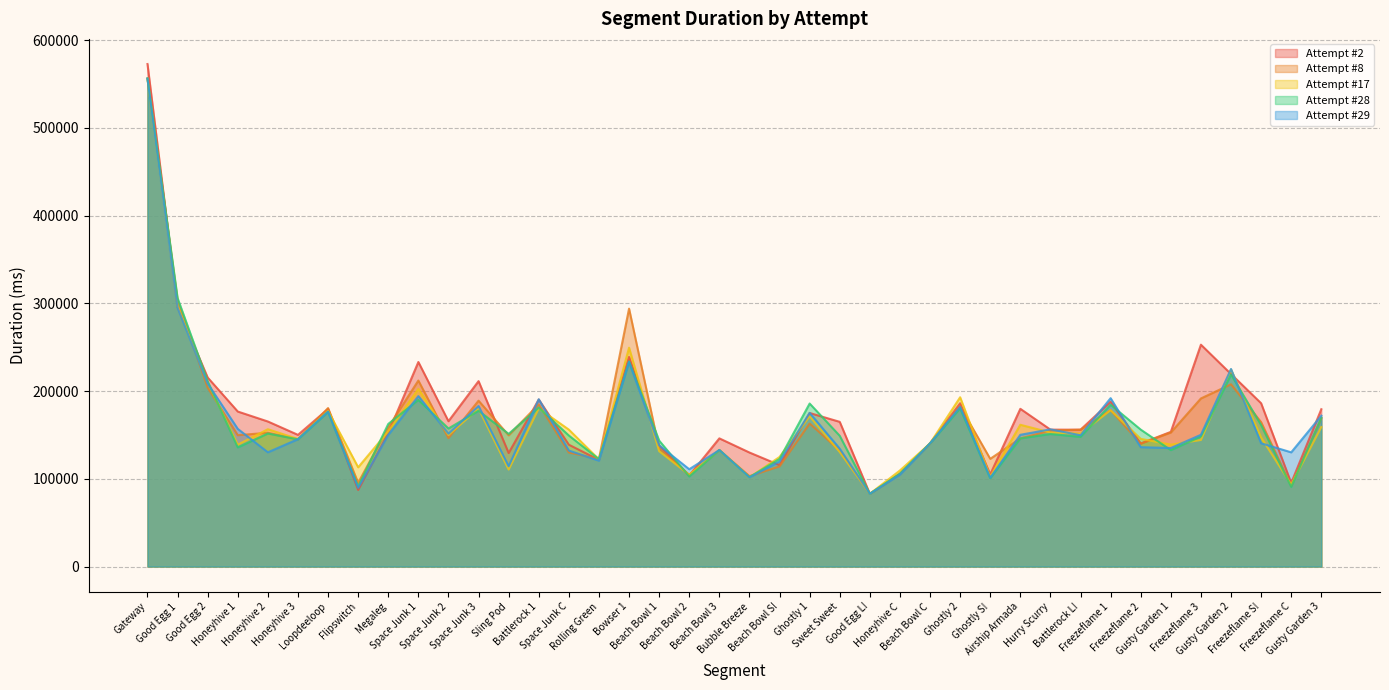

How many intersections are there between Attempt #2's Duration (ms) and Attempt #28's Duration (ms)?

14